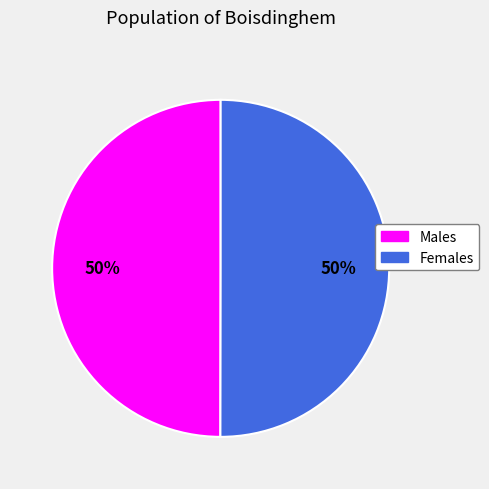

How many segments does this pie chart have?

2